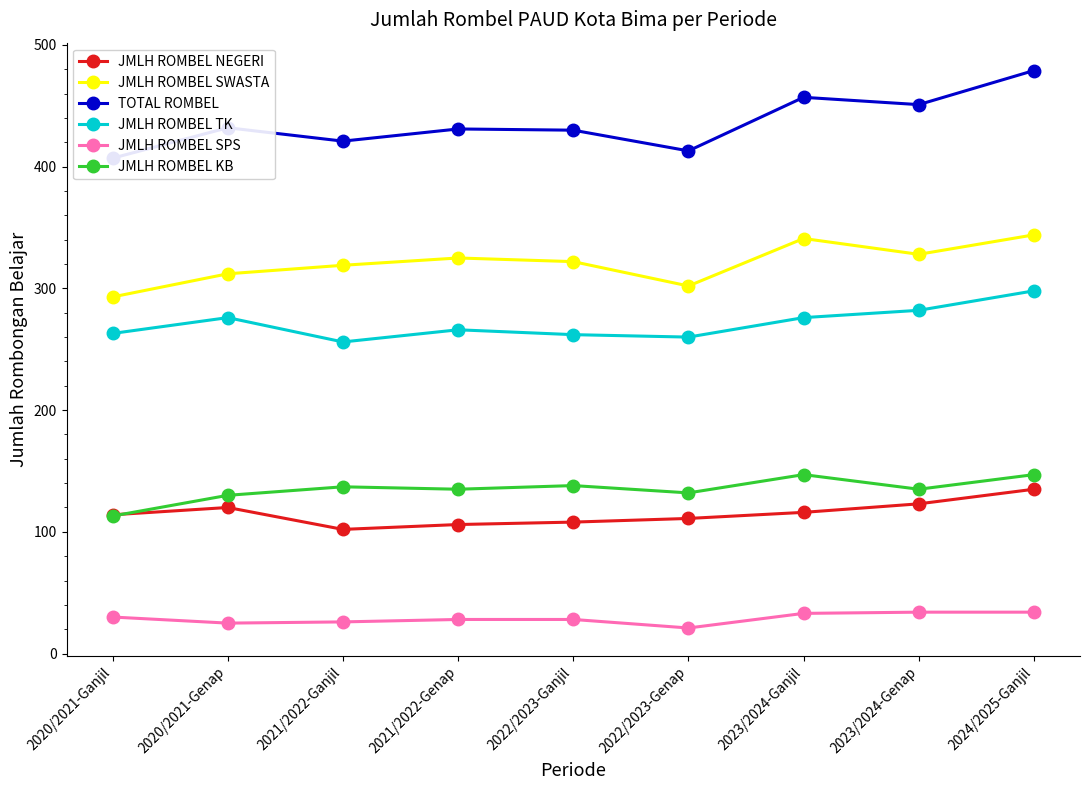

How many lines are shown in the chart?

6